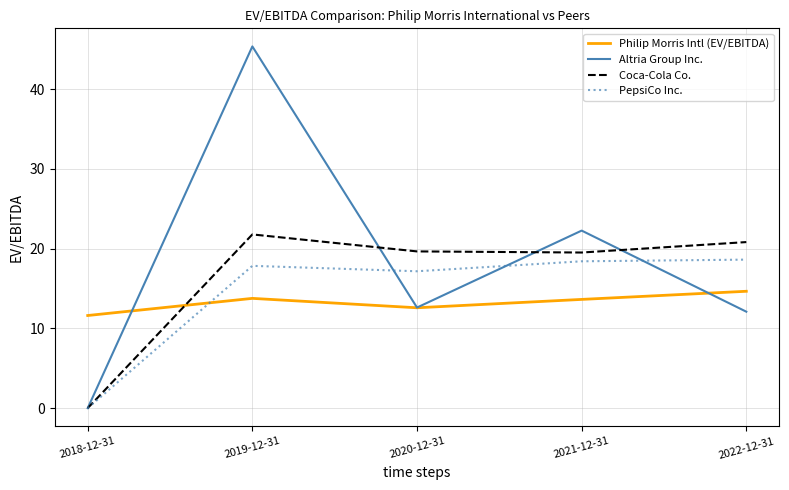

True or false: Philip Morris Intl (EV/EBITDA) and PepsiCo Inc. intersect in this chart.

True